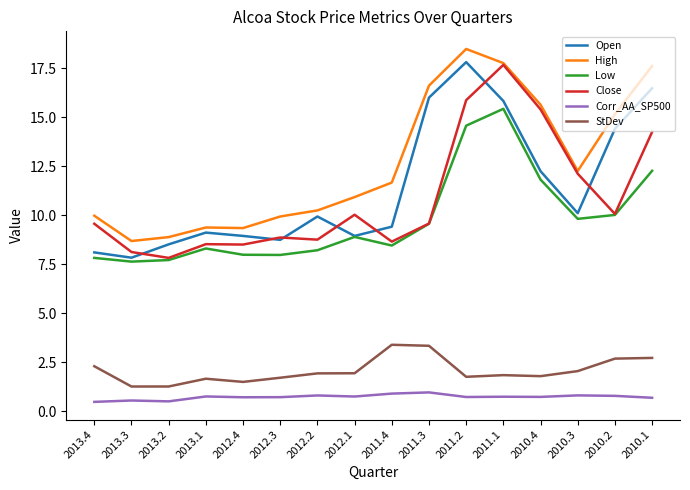

Does the chart have visible grid lines?

No